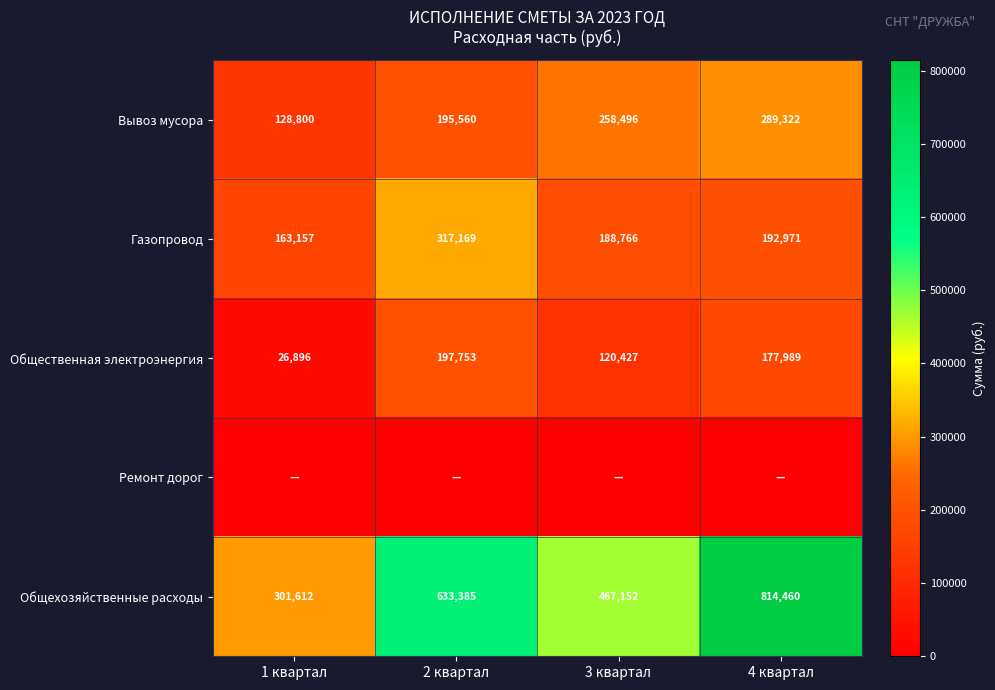

Read the Вывоз мусора value at 1 квартал, to the nearest 50.

128800